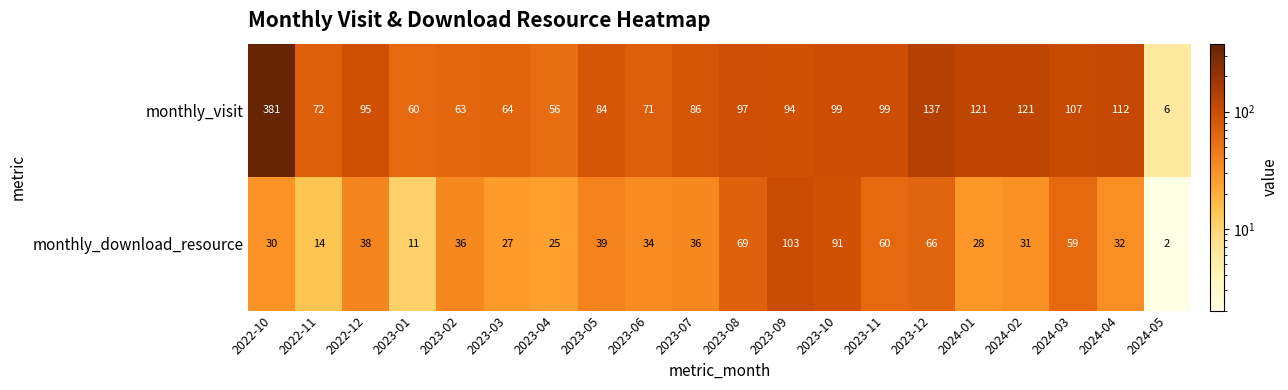

What is the average value of the monthly_download_resource series?

42